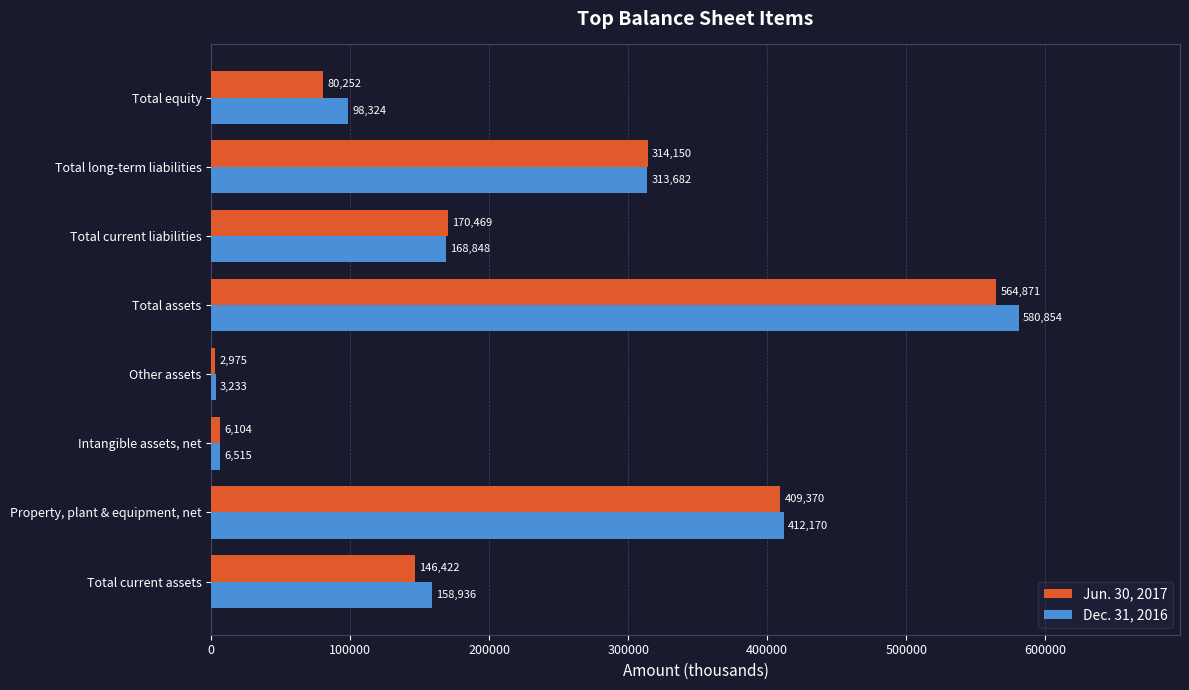

At how many categories does at least one series exceed 286398?

3